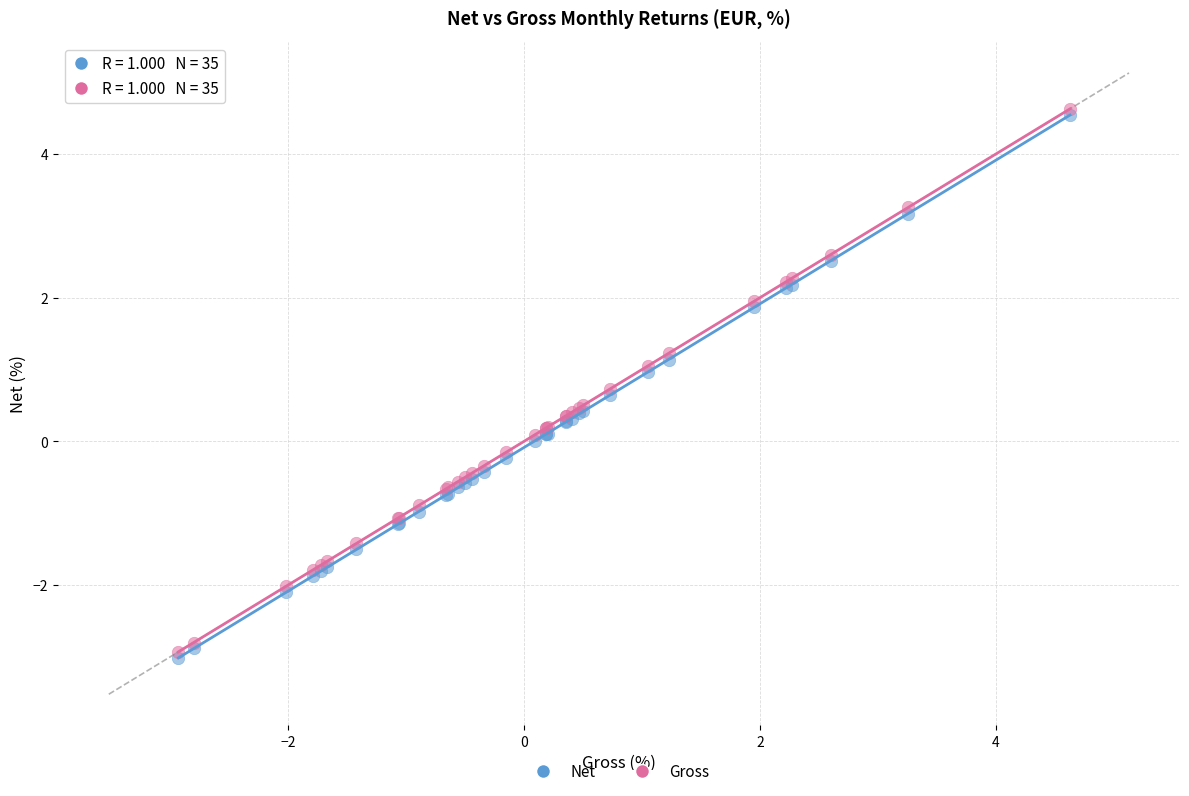

Which series reaches the maximum Y coordinate?

Gross